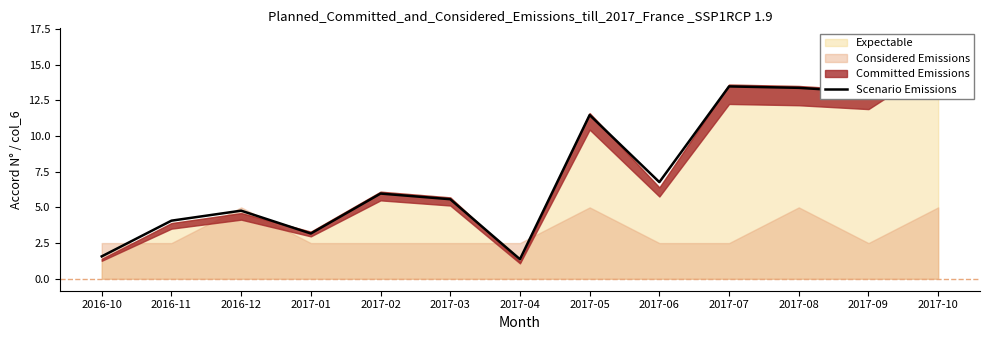

At which category does the chart reach its peak across all series?

2017-10